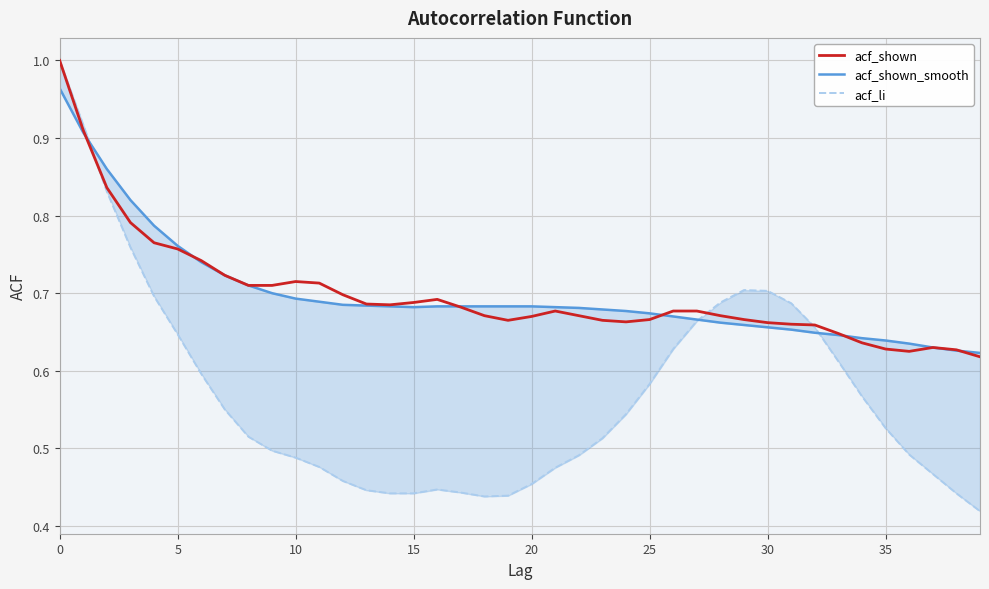

The acf_li series shows 0.5 at 23. True or false?

True